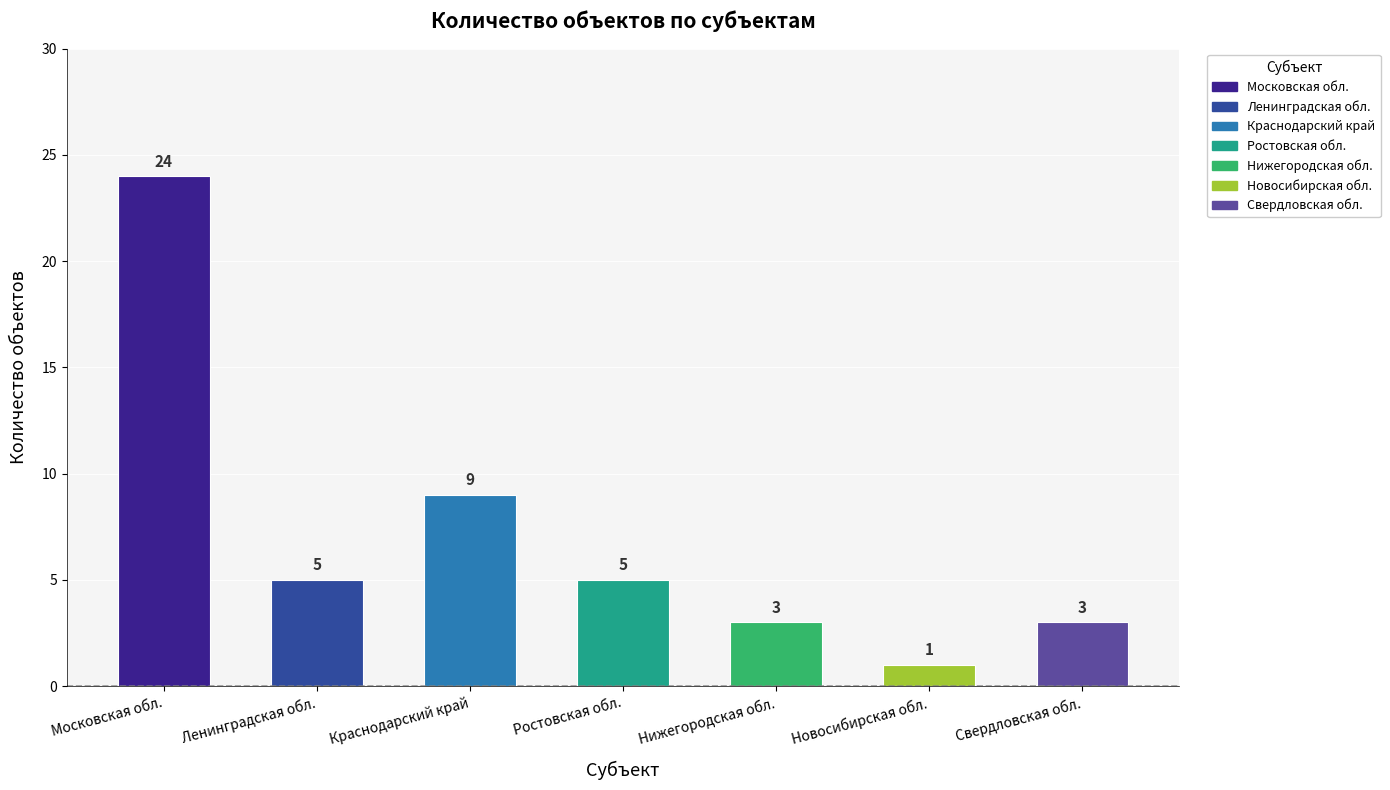

What is the sum of all values?

50